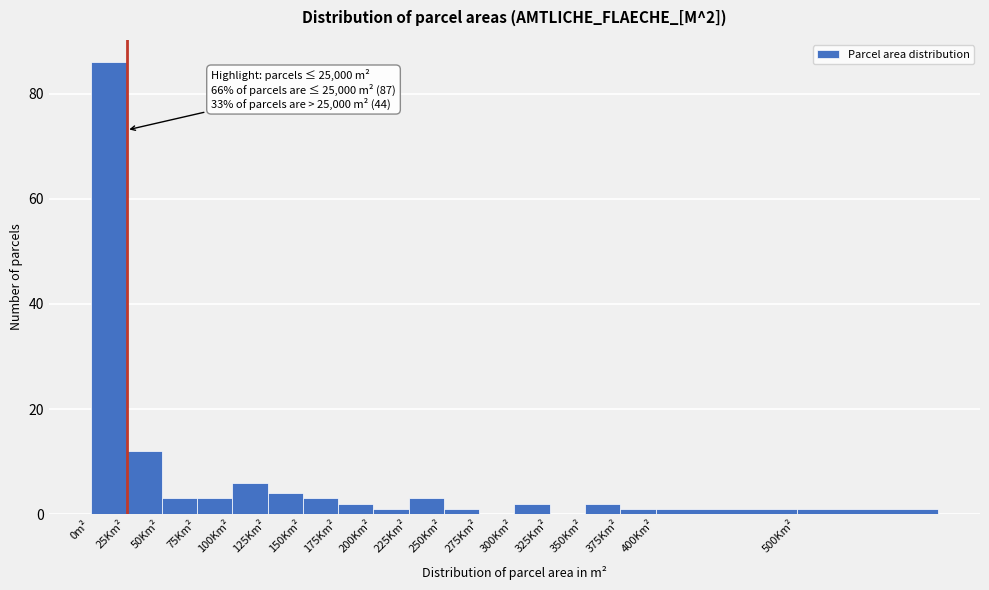

Reading right to left, list all the values displayed in this chart.

500Km²=1	400Km²=1	375Km²=1	350Km²=2	325Km²=0	300Km²=2	275Km²=0	250Km²=1	225Km²=3	200Km²=1	175Km²=2	150Km²=3	125Km²=4	100Km²=6	75Km²=3	50Km²=3	25Km²=12	0m²=86